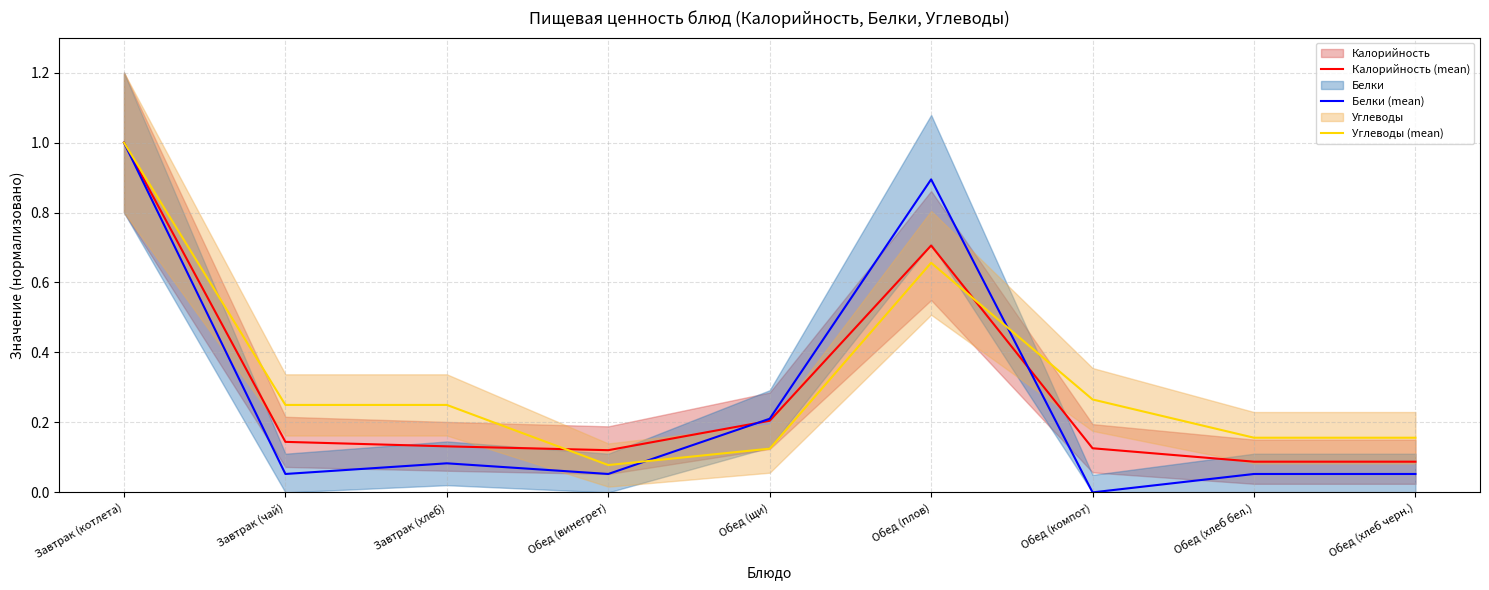

Is this an area chart (filled region under the line)?

No